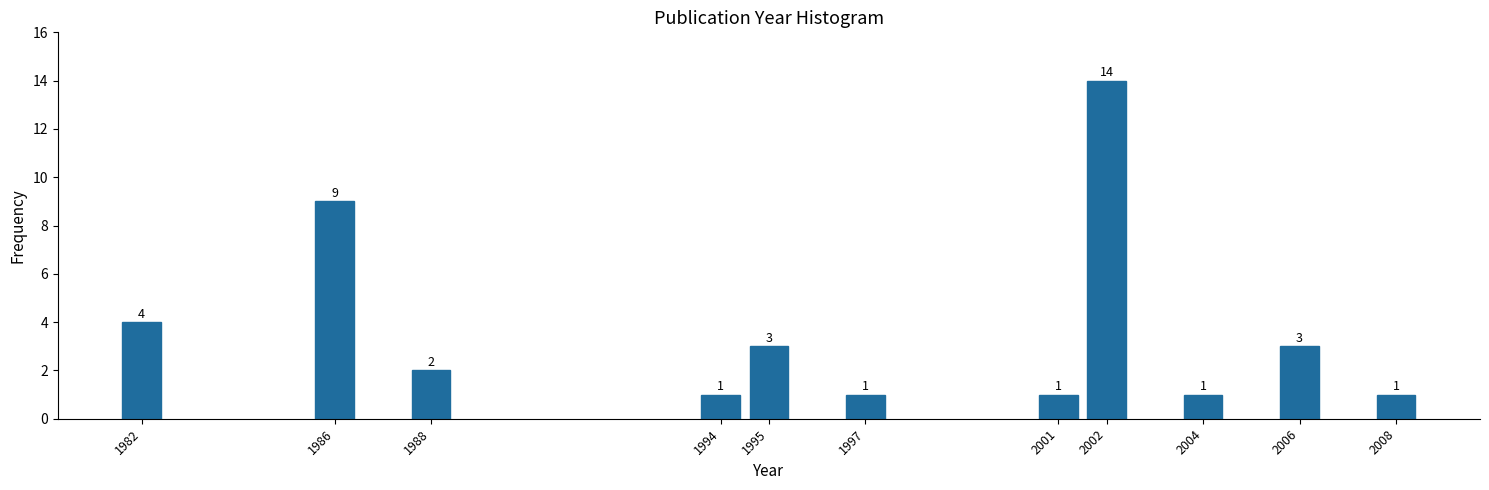

Reading left to right, extract all data points from this chart.

4	9	2	1	3	1	1	14	1	3	1